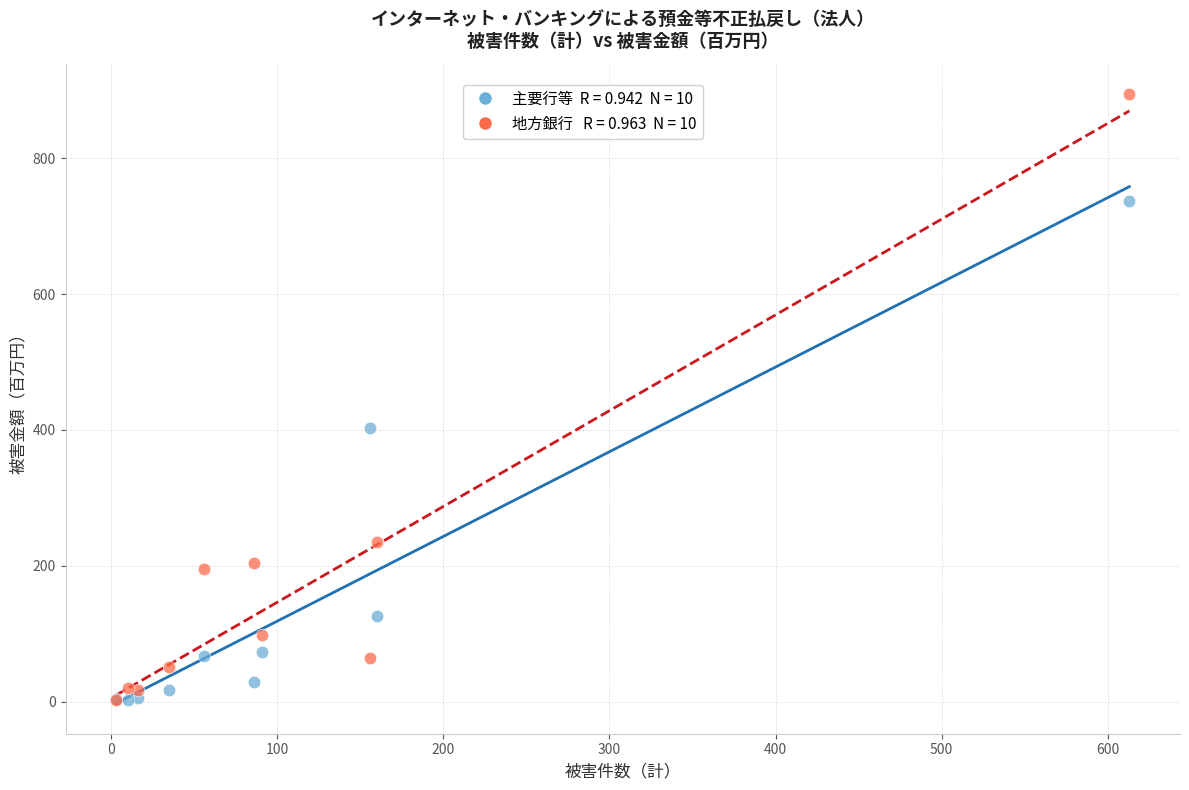

Across all series, what Y value is closest to 448?

403